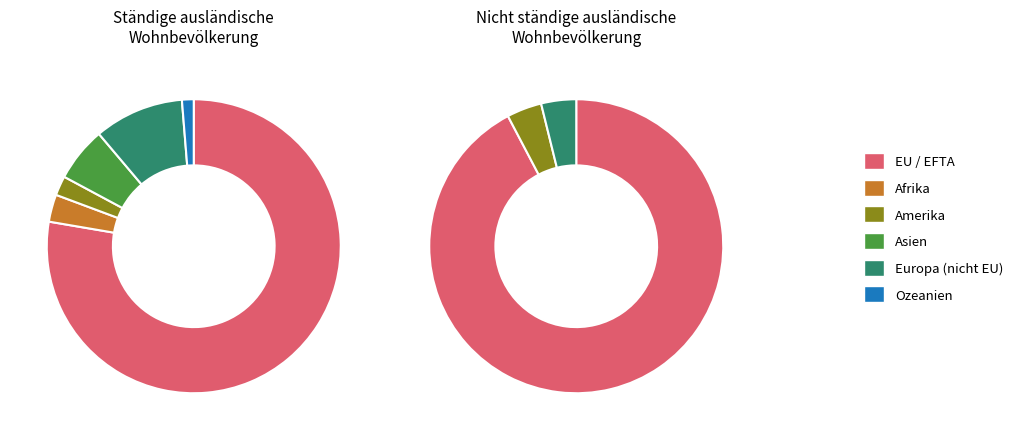

What is the ratio of the value at Asien to the value at EU / EFTA?

0.1